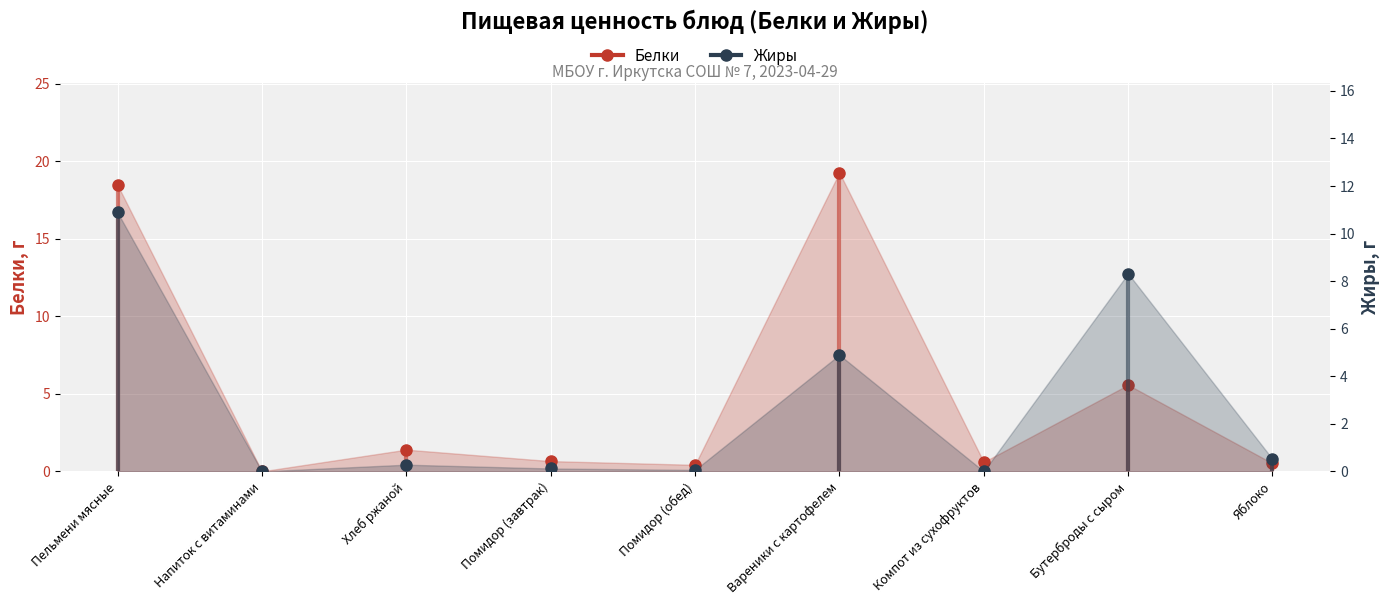

Reading left to right, transcribe all the data shown in this chart.

Белки: 18.5	0.0	1.4	0.7	0.4	19.3	0.6	5.6	0.5
Жиры: 10.9	0.0	0.3	0.1	0.1	4.9	0.0	8.3	0.5